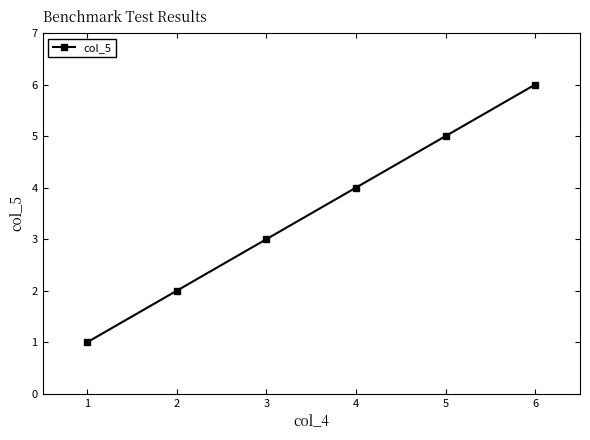

List the labels in order of value, smallest first.

1, 2, 3, 4, 5, 6